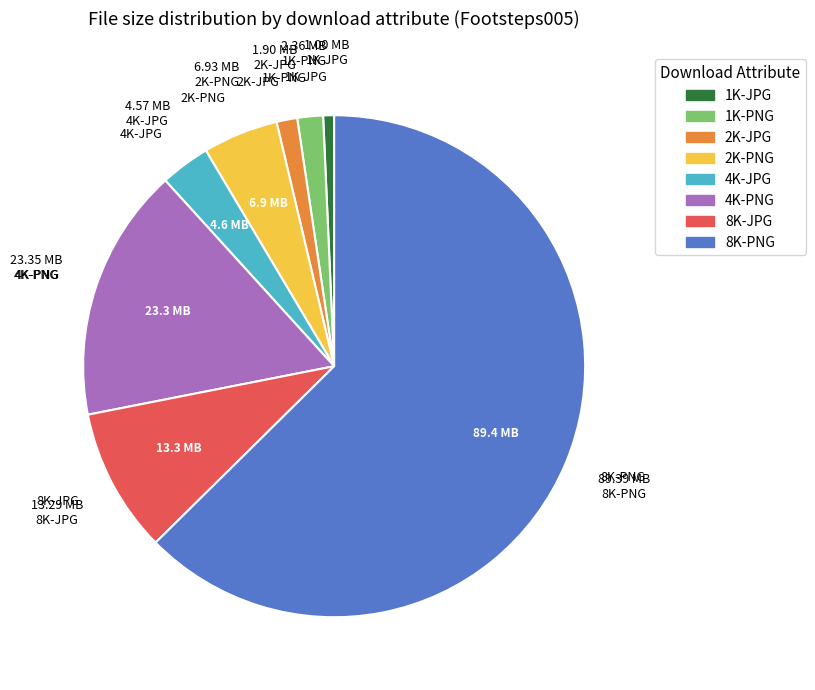

Is the sum of 4K-JPG and 1K-JPG greater than half?

No